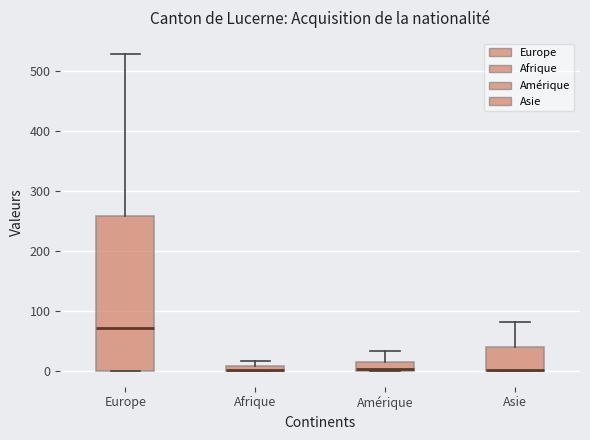

Comparing the boxes themselves (not the whiskers), which one is the tallest?

Europe